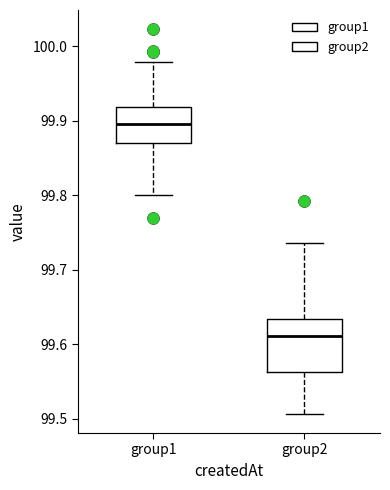

Reading left to right, read every box against the y-axis: the position of its median line, the range the box covers, and the ends of its whiskers. The values are not printed on the chart, so give them approximately, as read against the axis.

group1: median 99.90, box 99.87 to 99.92, whiskers 99.80 to 99.98
group2: median 99.61, box 99.56 to 99.63, whiskers 99.51 to 99.74